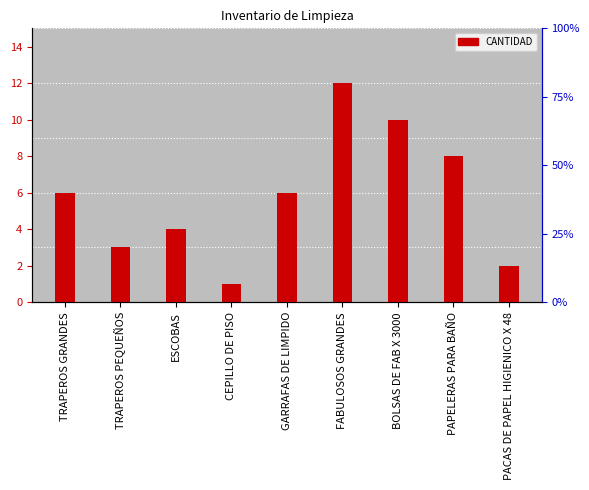

Rank the categories by value from highest to lowest.

FABULOSOS GRANDES, BOLSAS DE FAB X 3000, PAPELERAS PARA BAÑO, TRAPEROS GRANDES, GARRAFAS DE LIMPIDO, ESCOBAS, TRAPEROS PEQUEÑOS, PACAS DE PAPEL HIGIENICO X 48, CEPILLO DE PISO